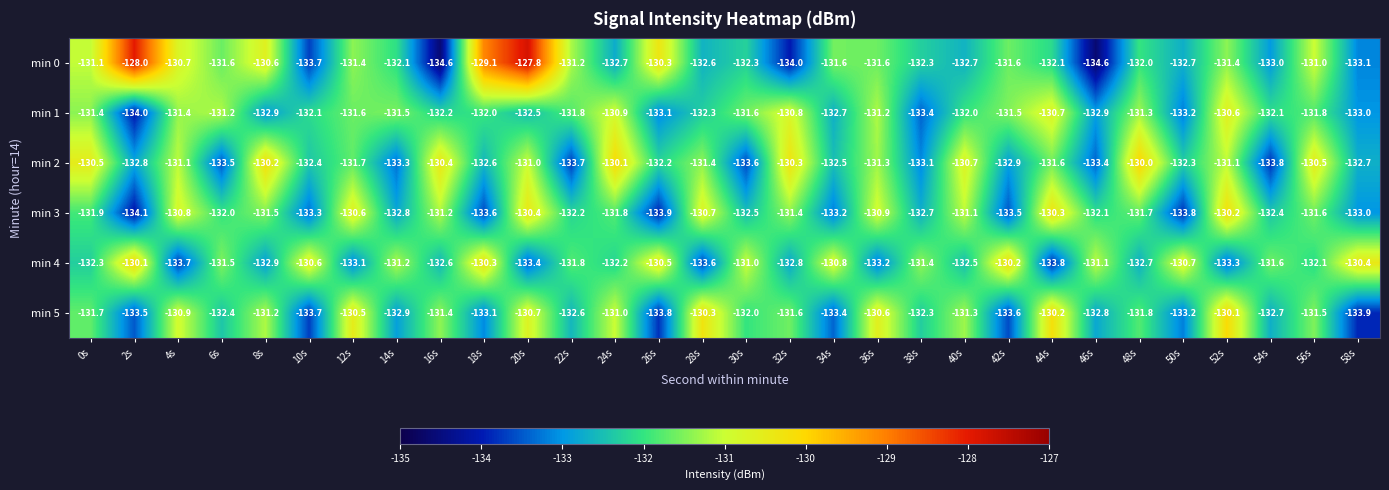

Which series has the largest total across all categories?

min 0